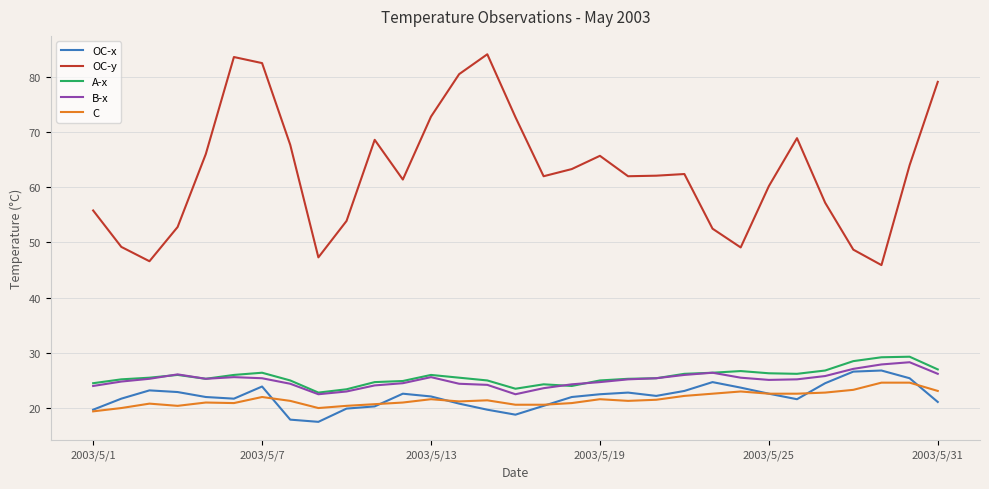

How many lines are shown in the chart?

5